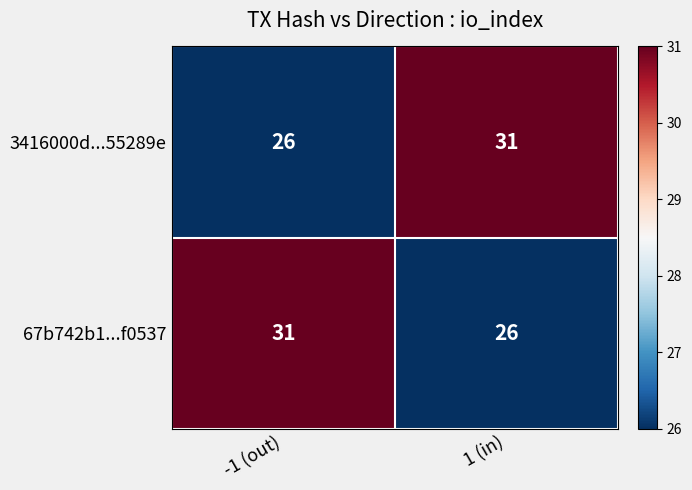

What is the difference between the highest and lowest values at -1 (out)?

5